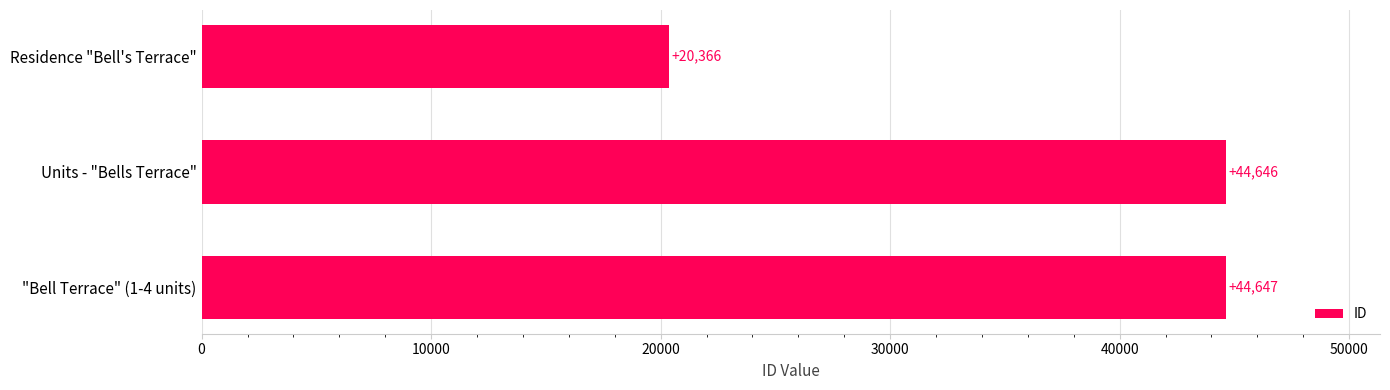

What is the average value?

36553